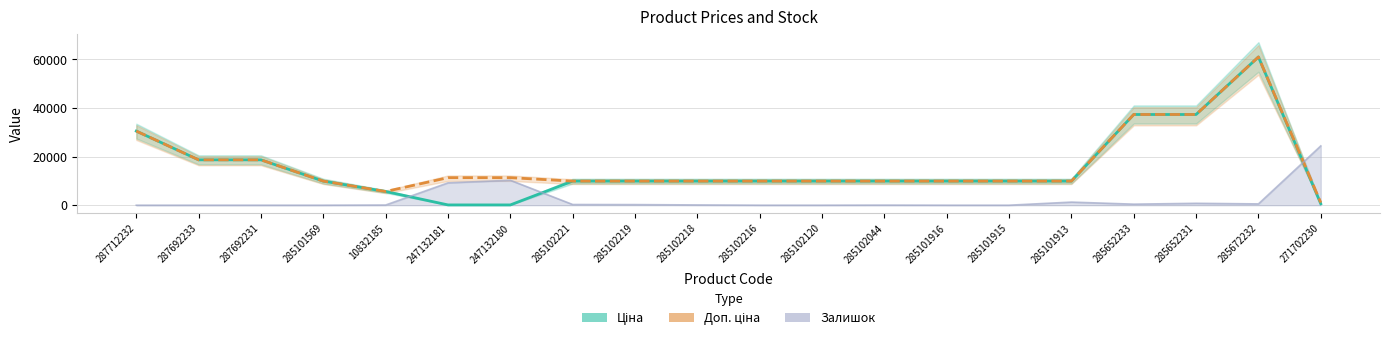

Does the chart display data point markers on the line(s)?

No